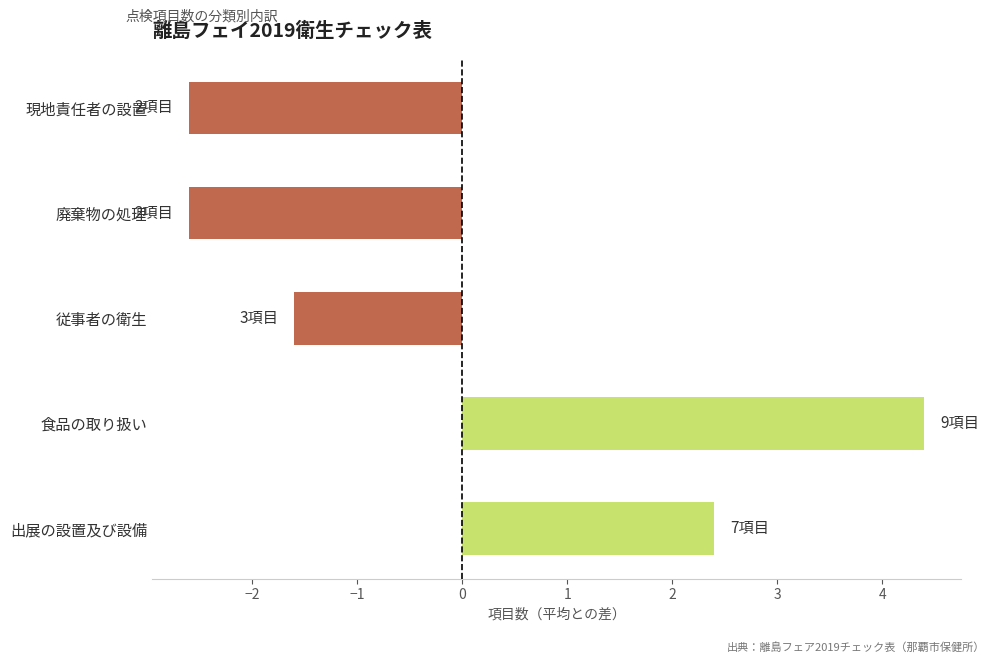

What is the difference between the maximum and minimum values?

7.0